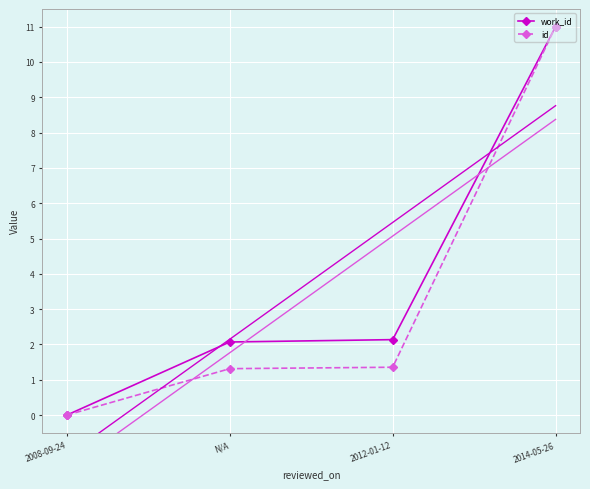

Read the id value at N/A.

1.3